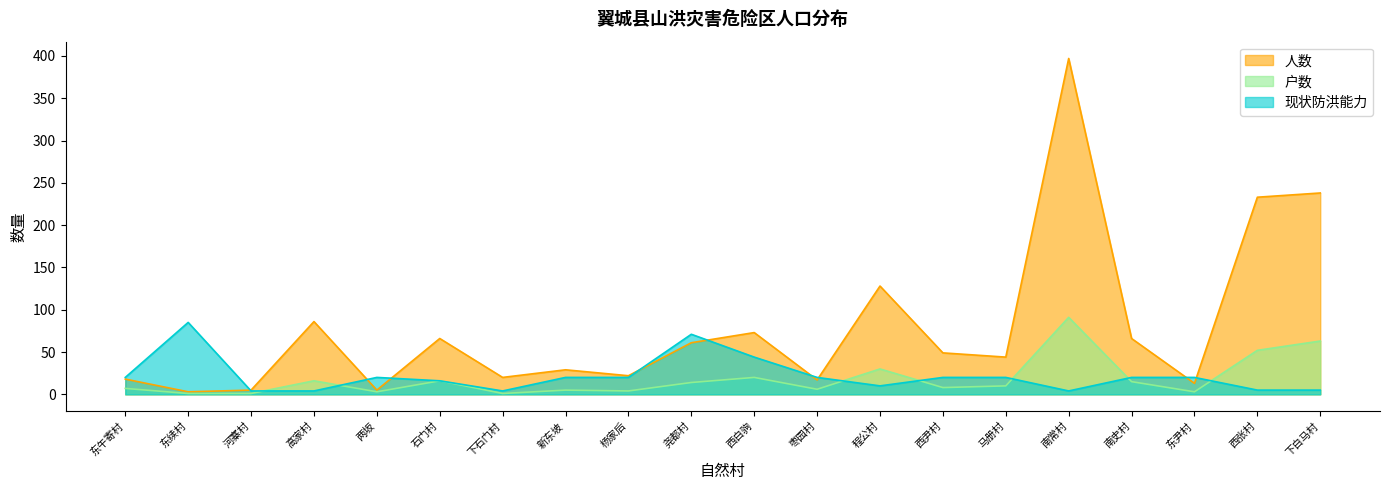

How many intersections are there between 人数 and 现状防洪能力?

9